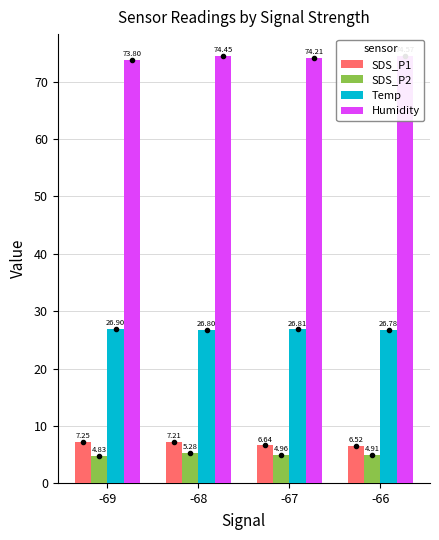

At which category is the sum across all series the highest?

-68